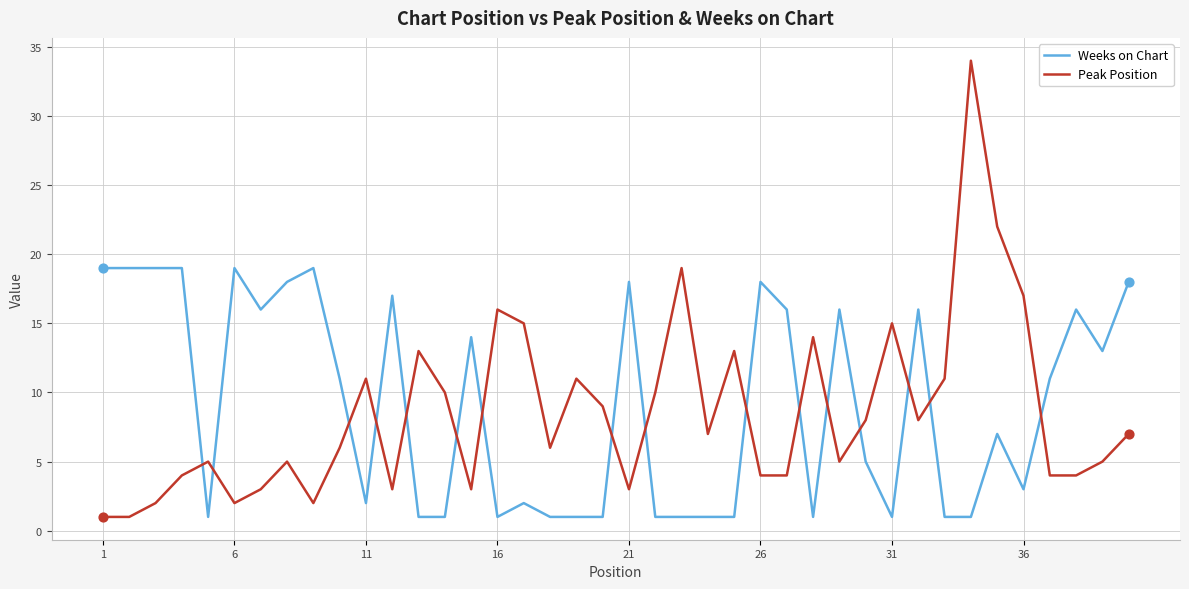

What are all the series names shown in the legend?

Weeks on Chart, Peak Position